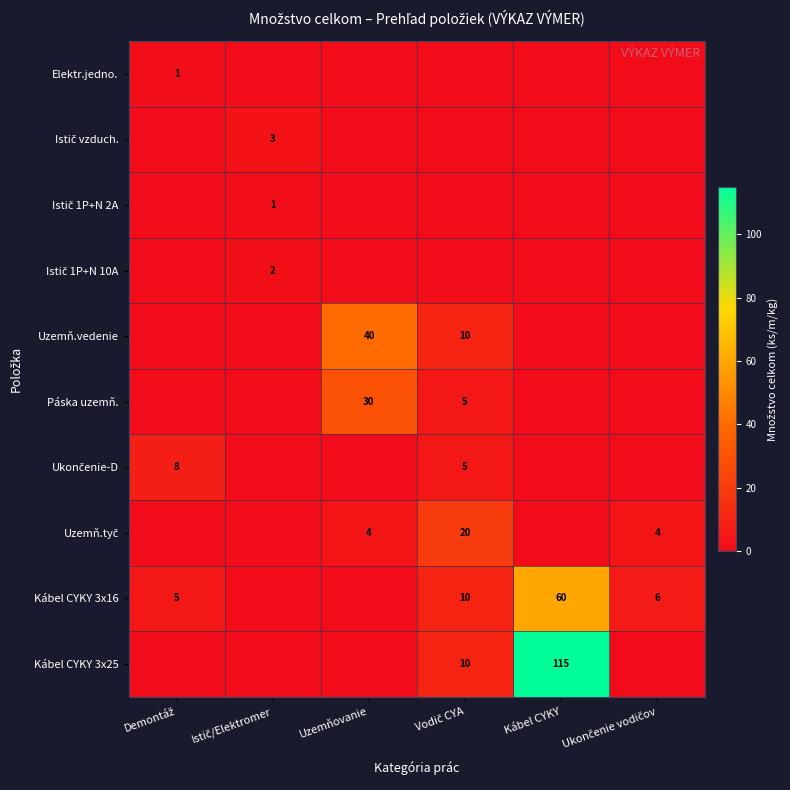

Which series has the largest total across all categories?

Kábel CYKY 3x25